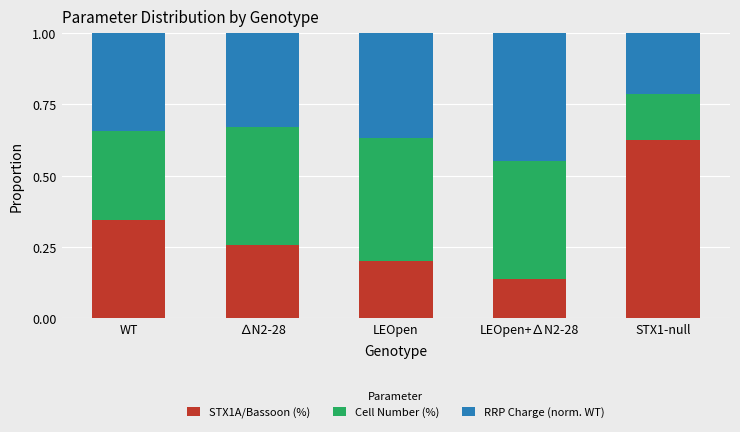

At which label does STX1A/Bassoon (%) reach its peak?

STX1-null